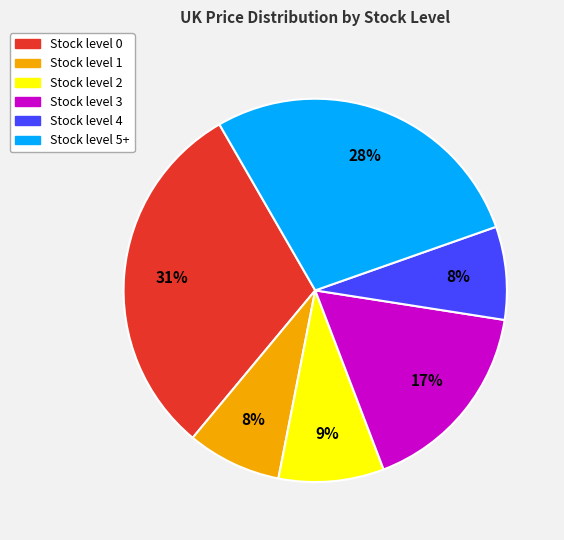

To the nearest percent, what is the average slice percentage?

17%